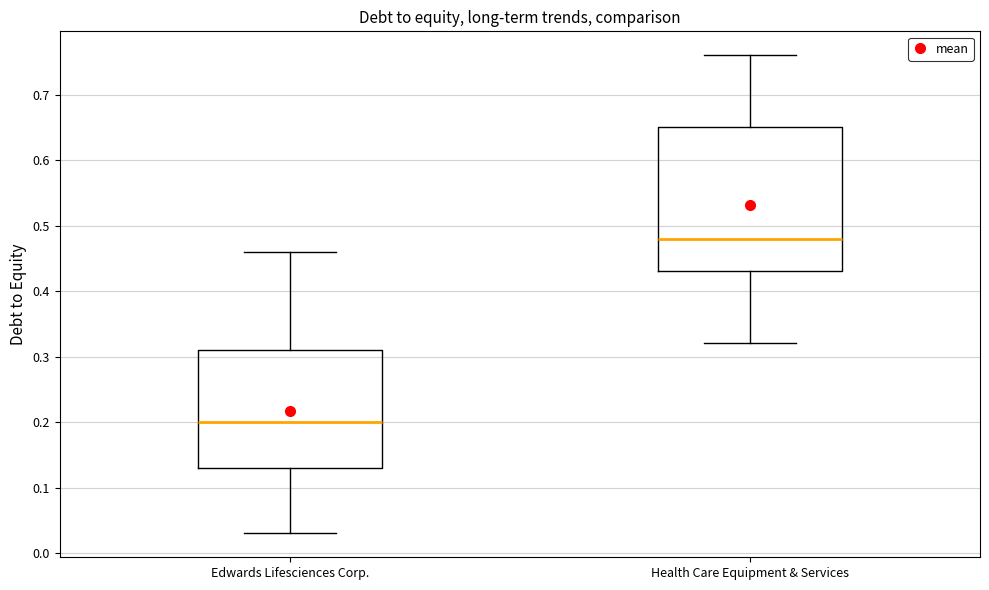

Which box has the lowest median line?

Edwards Lifesciences Corp.